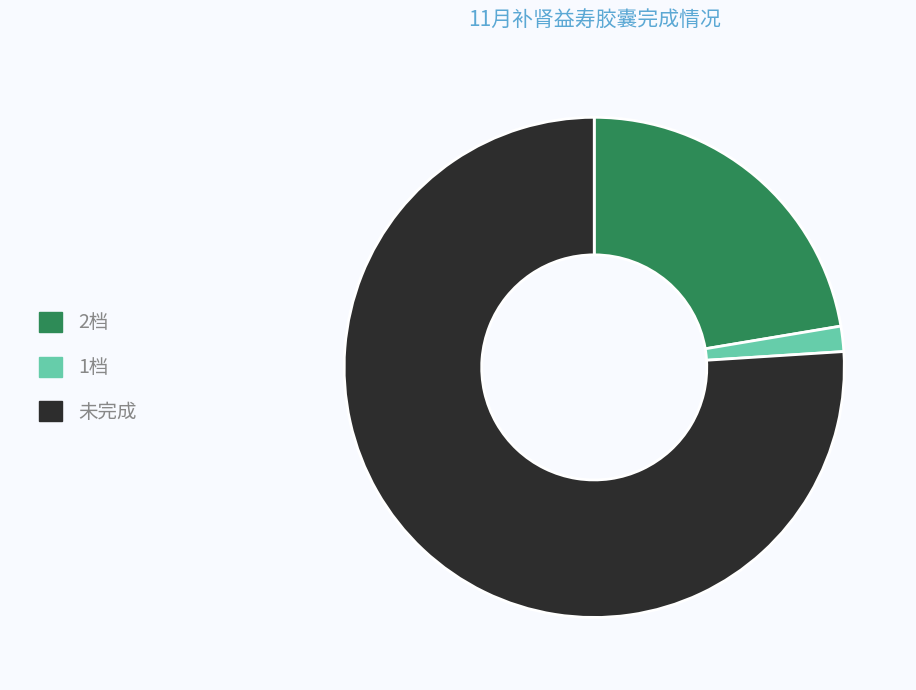

Combined, do 2档 and 1档 account for over 50%?

No